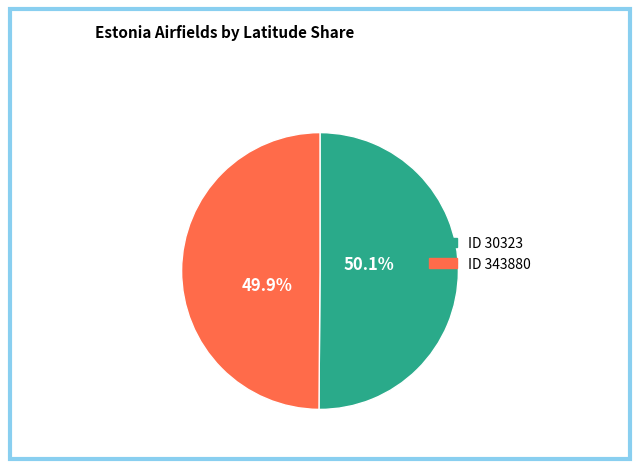

Does any single category account for the majority?

Yes